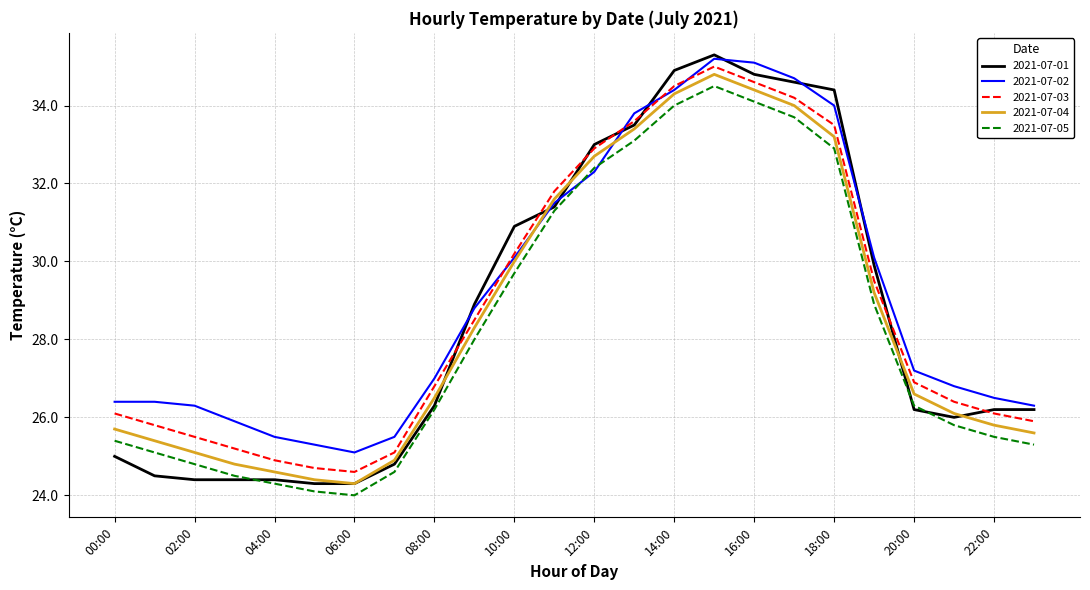

At how many categories does at least one series exceed 29?

10